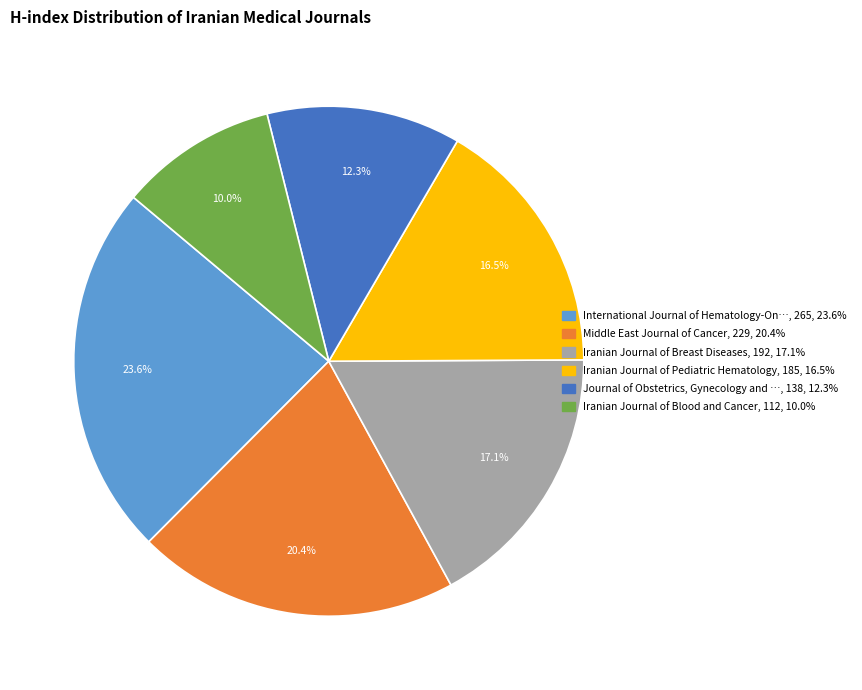

Is there a majority slice in this chart?

No